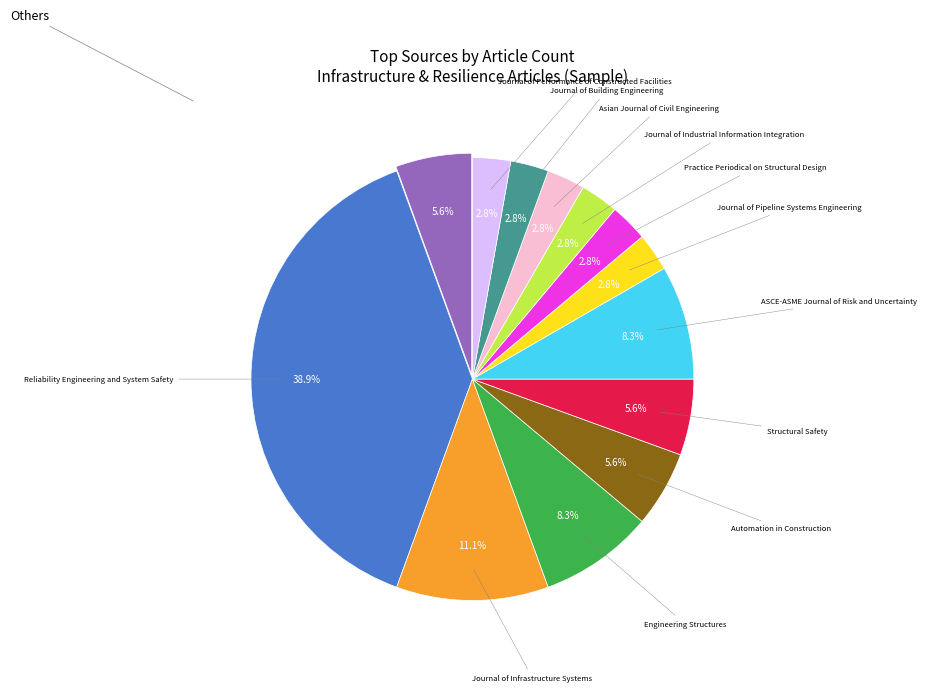

Is there any slice that represents more than half of the pie?

No